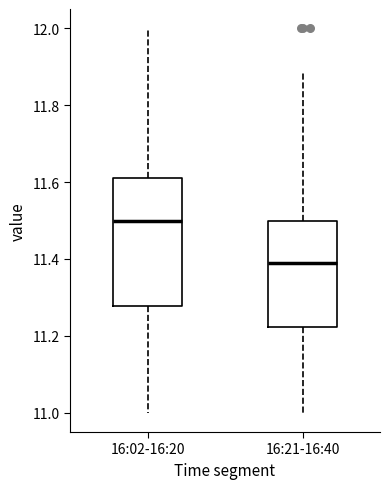

Reading left to right, transcribe this box plot: for each box, give where its median line is, the range the box spans, and where its two whiskers end, as read against the y-axis. The values are not printed on the chart, so give them approximately, as read against the axis.

16:02-16:20: median 11.50, box 11.28 to 11.62, whiskers 11.00 to 12.00
16:21-16:40: median 11.38, box 11.22 to 11.50, whiskers 11.00 to 11.88